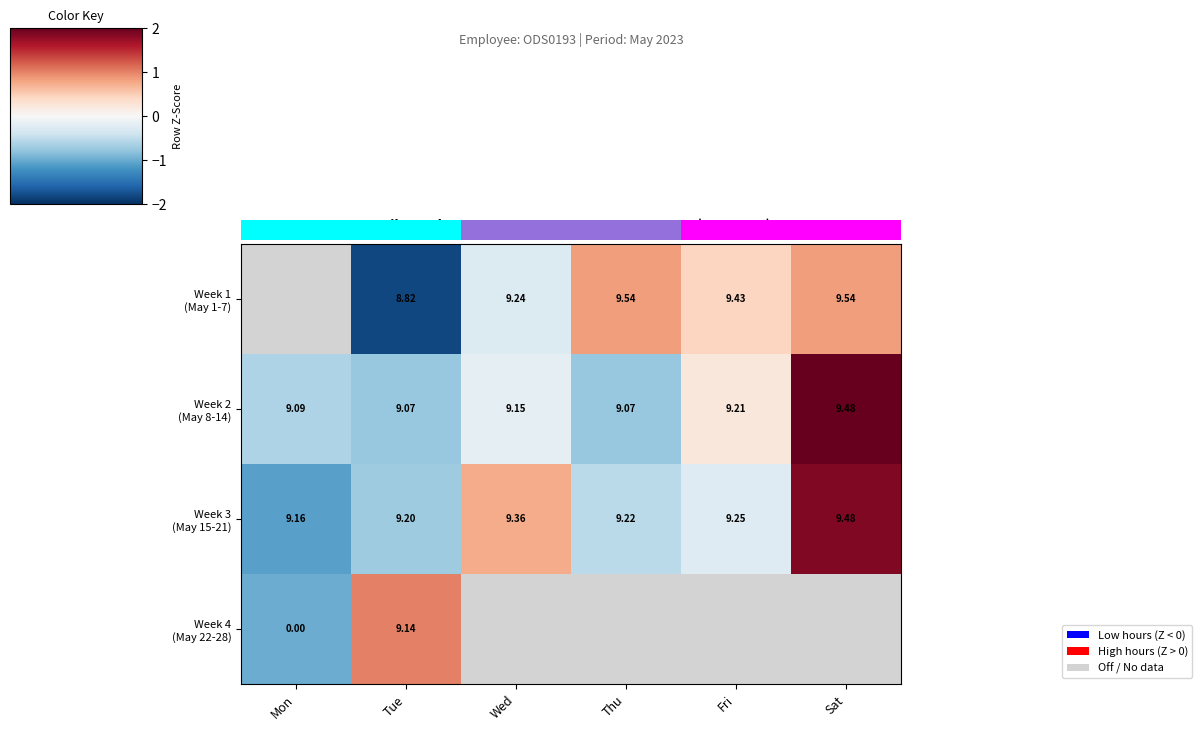

The 0.0 series shows 1.4 at 3. True or false?

False